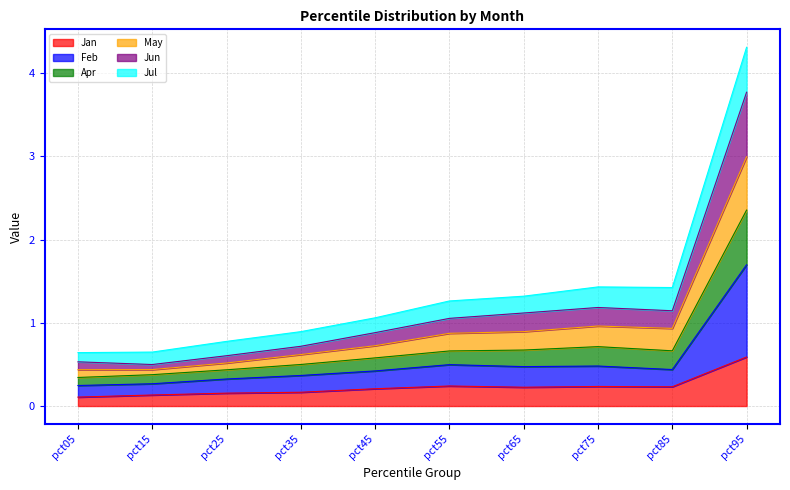

Rank the categories by May value from lowest to highest.

pct15, pct05, pct25, pct35, pct45, pct55, pct65, pct85, pct75, pct95